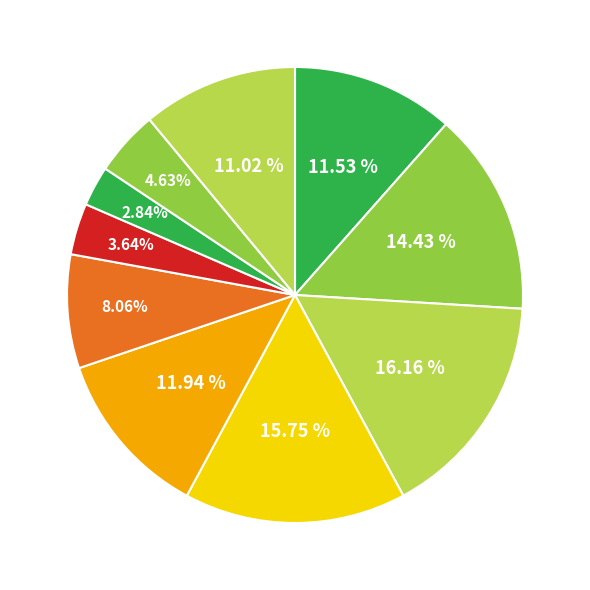

How many segments does this pie chart have?

10